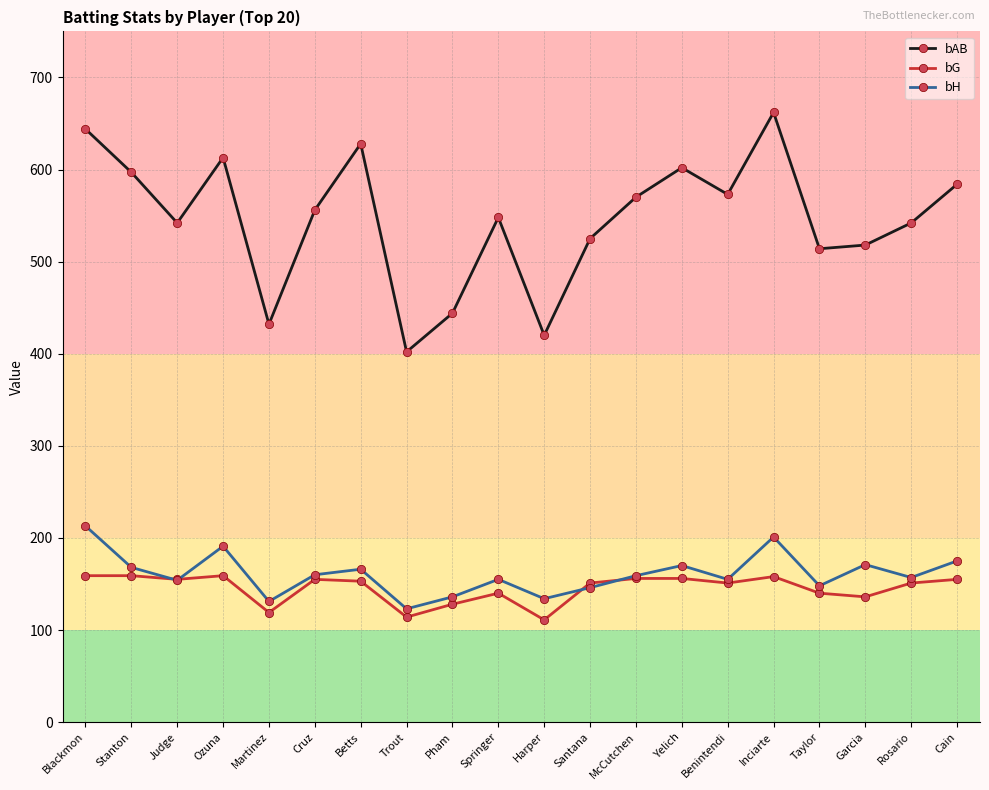

Is it true that bAB equals 142 at Harper?

False